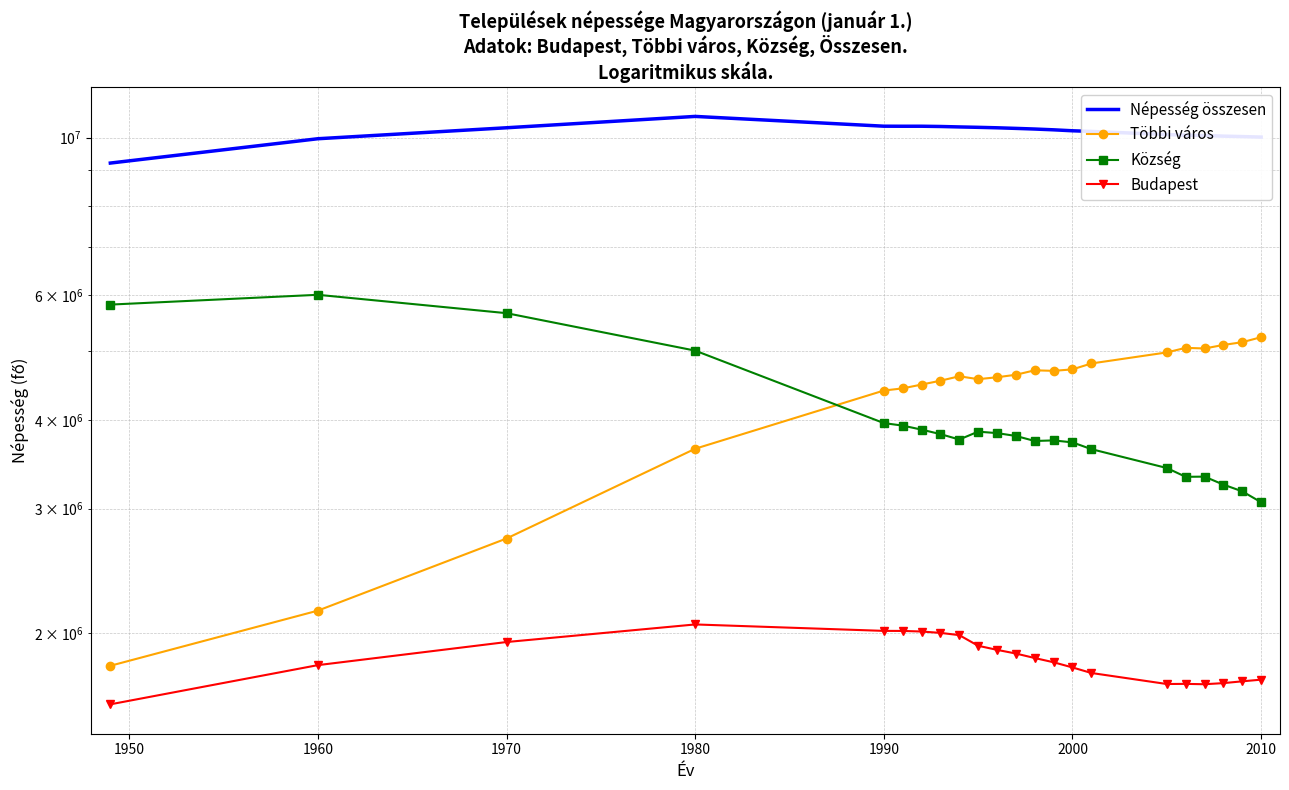

How many values in the Többi város series are below 4630637?

11